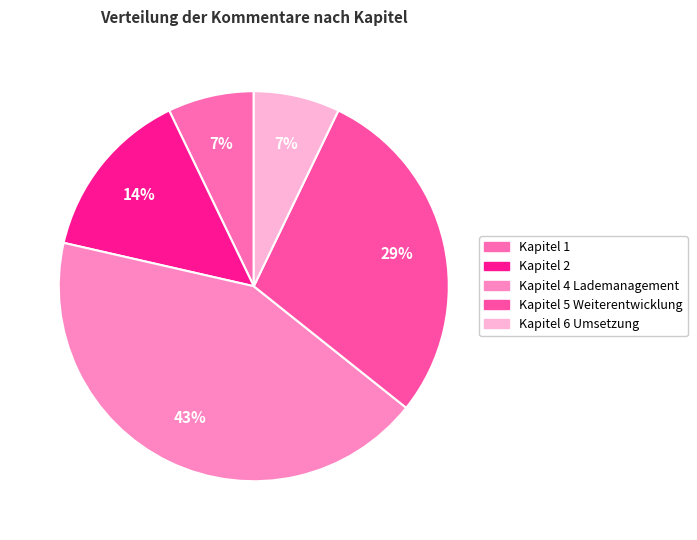

What is the largest slice in the pie chart?

Kapitel 4 Lademanagement